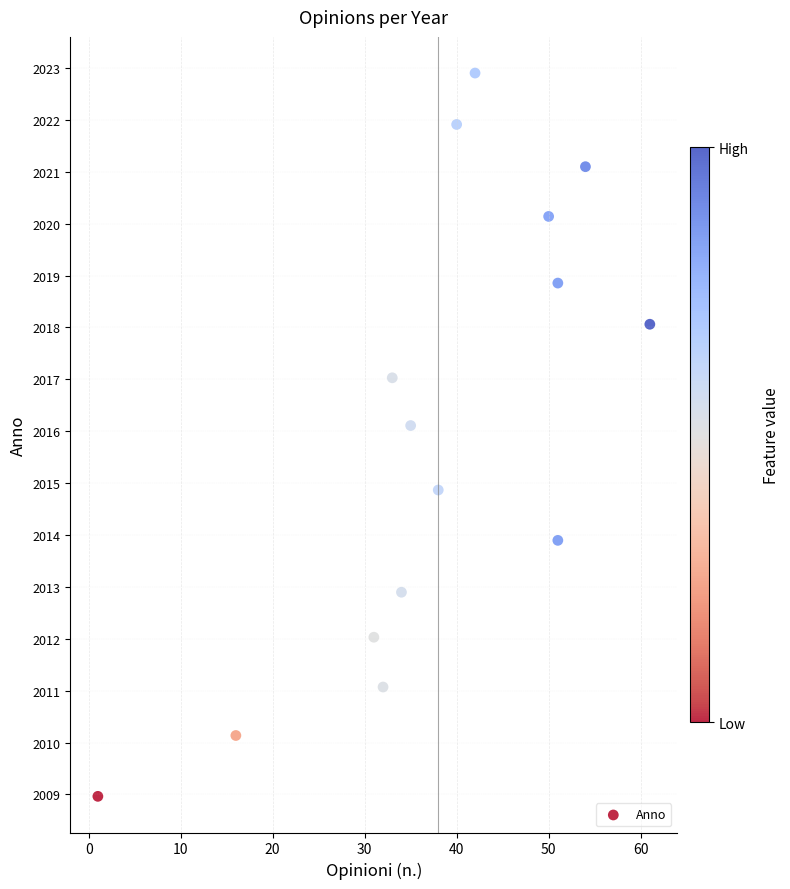

What is the range of Y values (max minus min)?

13.9